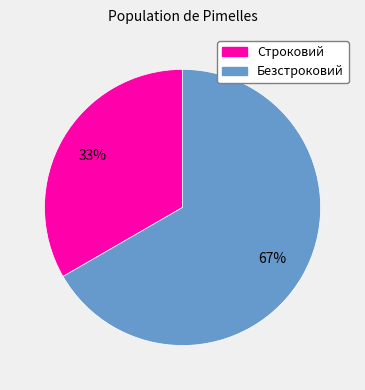

The Строковий slice represents 33% of the pie. True or false?

True